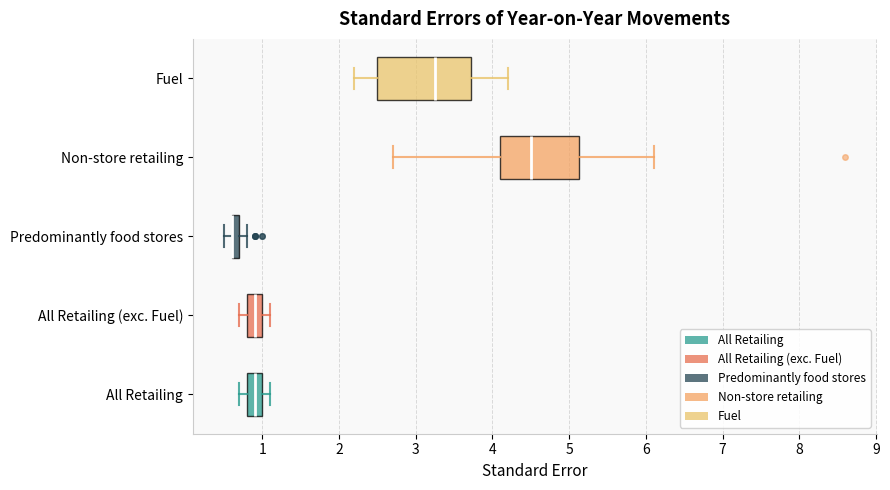

Where does the right whisker of the box for All Retailing end on the x-axis? The values are not printed on the chart, so give them approximately, as read against the axis.

1.1